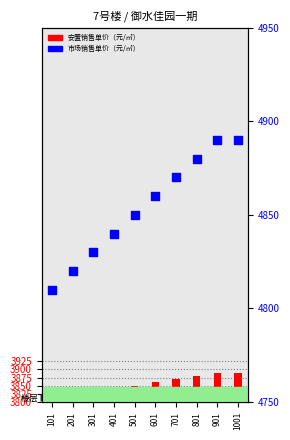

At which category is the sum across all series the highest?

901